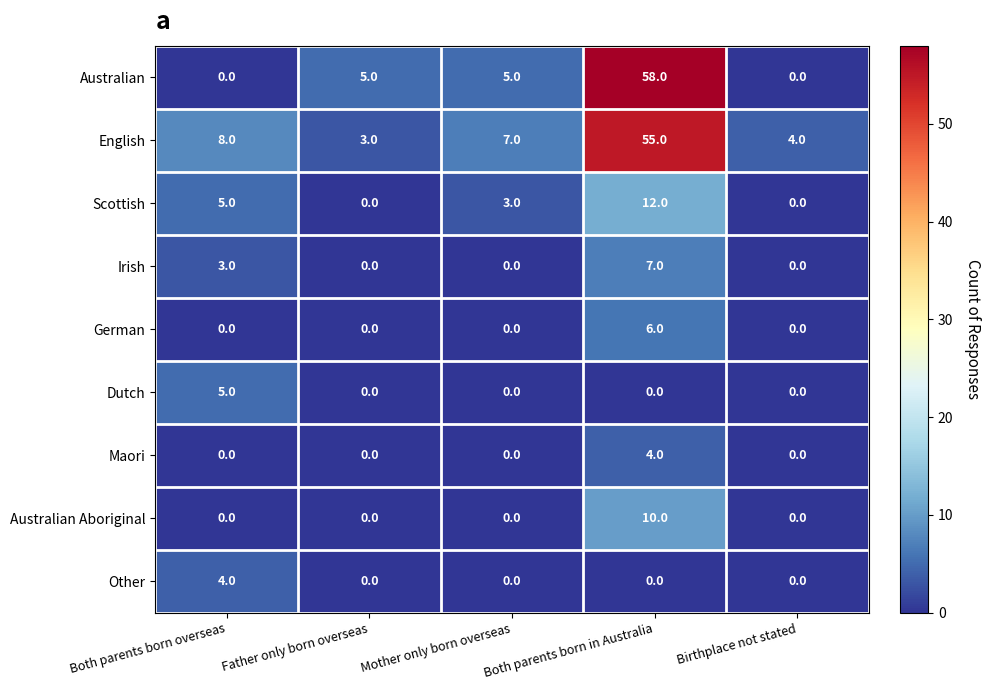

What is the average value of the Australian series?

14